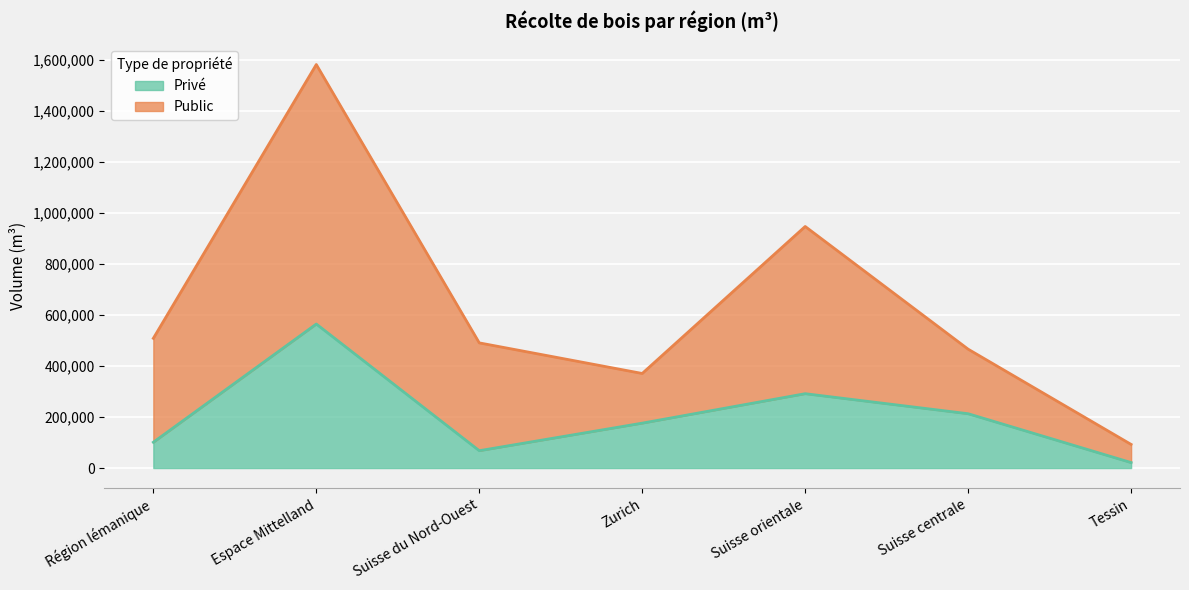

What are all the series names shown in the legend?

Privé, Public